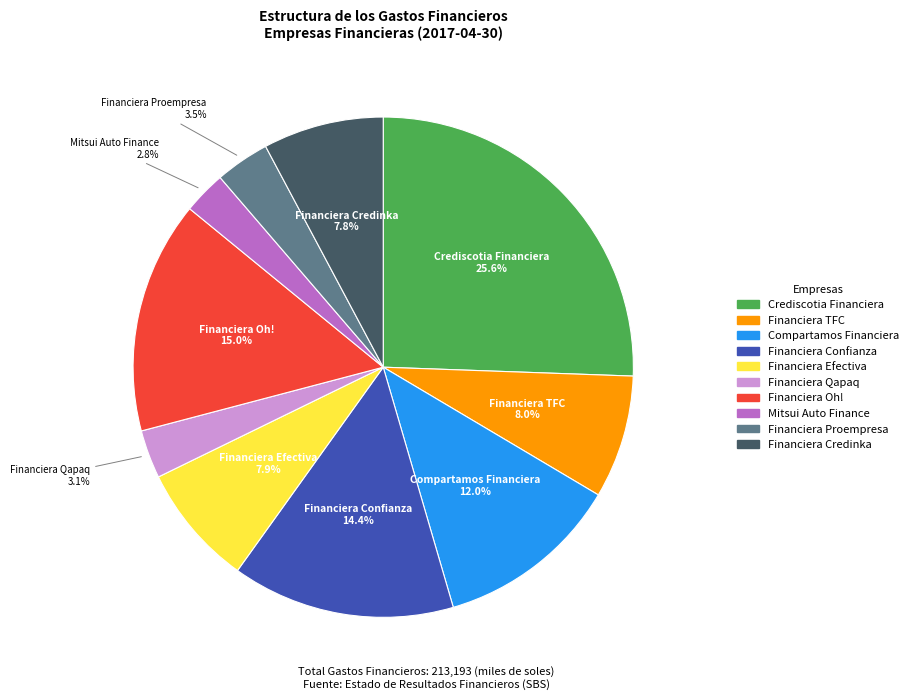

What is the largest slice in the pie chart?

Crediscotia Financiera